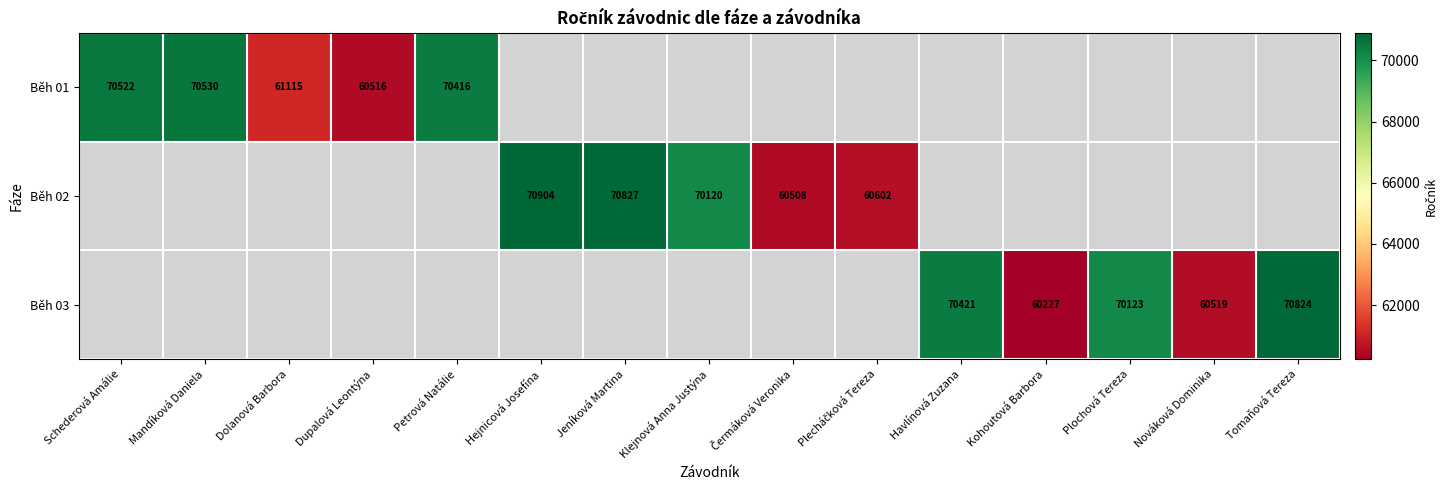

Between Klejnová Anna Justýna and Jeníková Martina, which is larger?

Jeníková Martina